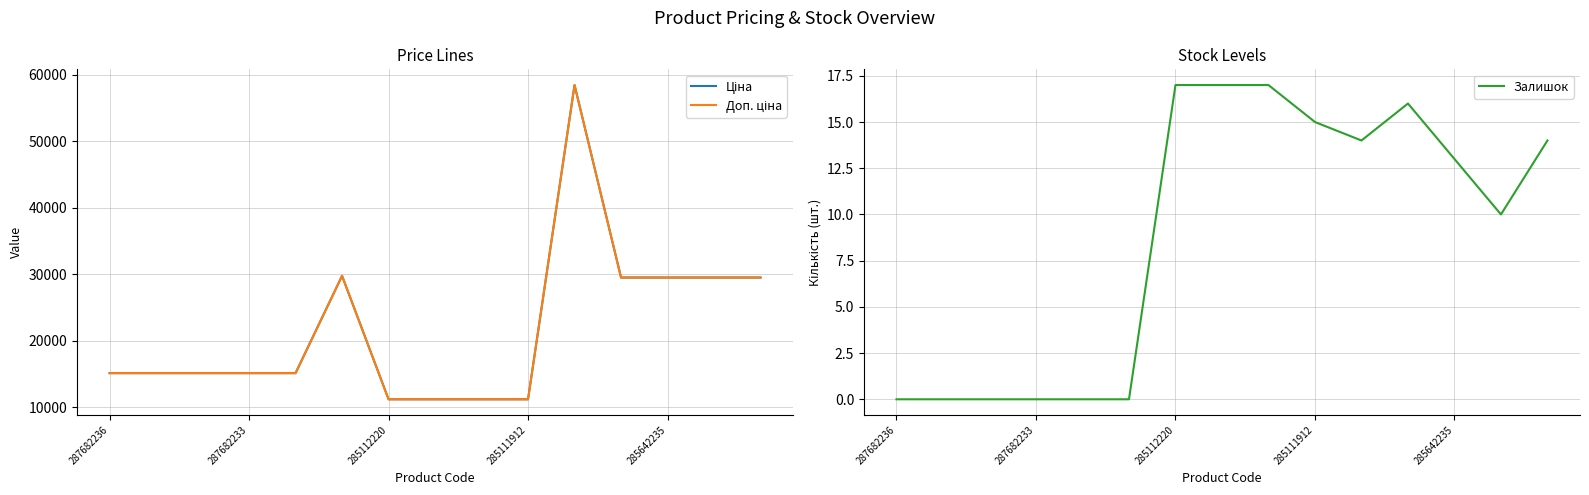

At which label does Залишок reach its minimum?

287682236